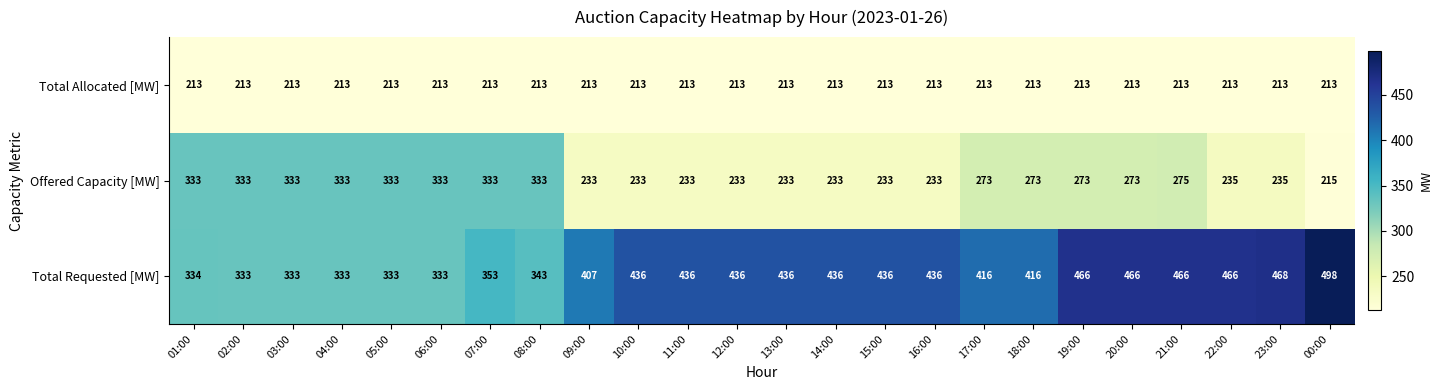

What is the sum of all Offered Capacity [MW] values?

6580